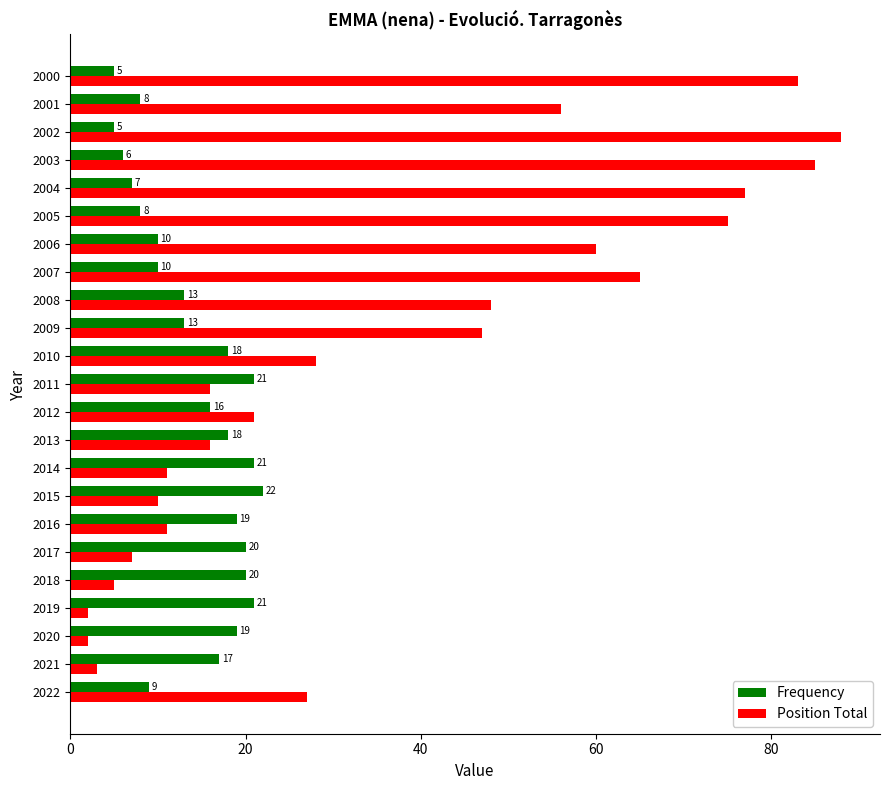

Which category has the highest value in the Frequency series?

2015